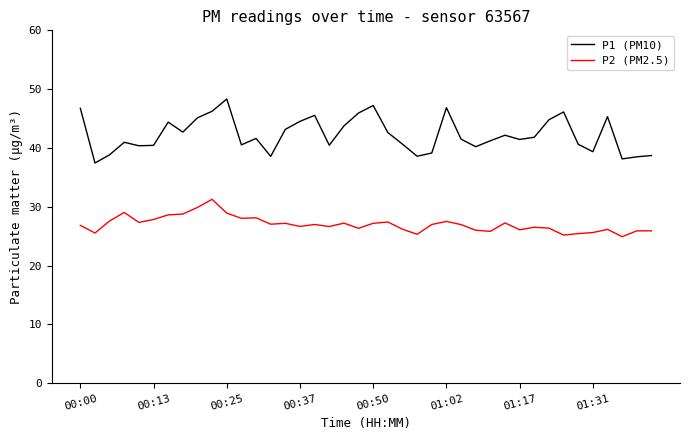

True or false: P1 (PM10) and P2 (PM2.5) cross at least once.

False